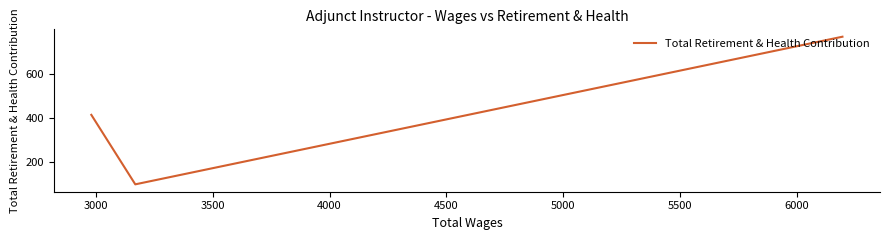

Count the number of data series in this chart.

1